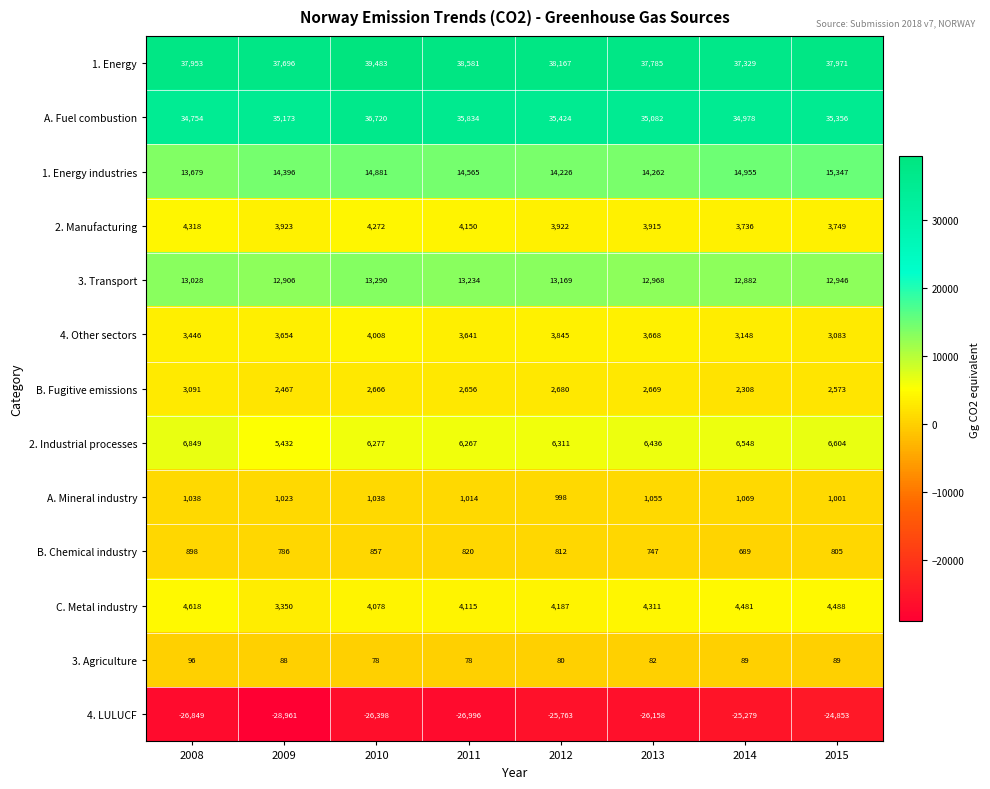

Between 2011 and 2012, which series saw the biggest shift?

4. LULUCF